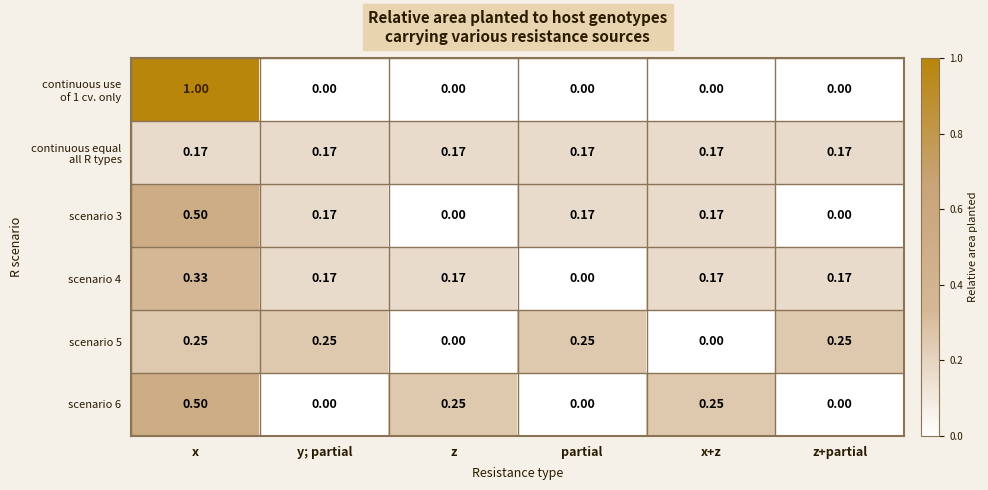

At which category is the sum across all series the highest?

x